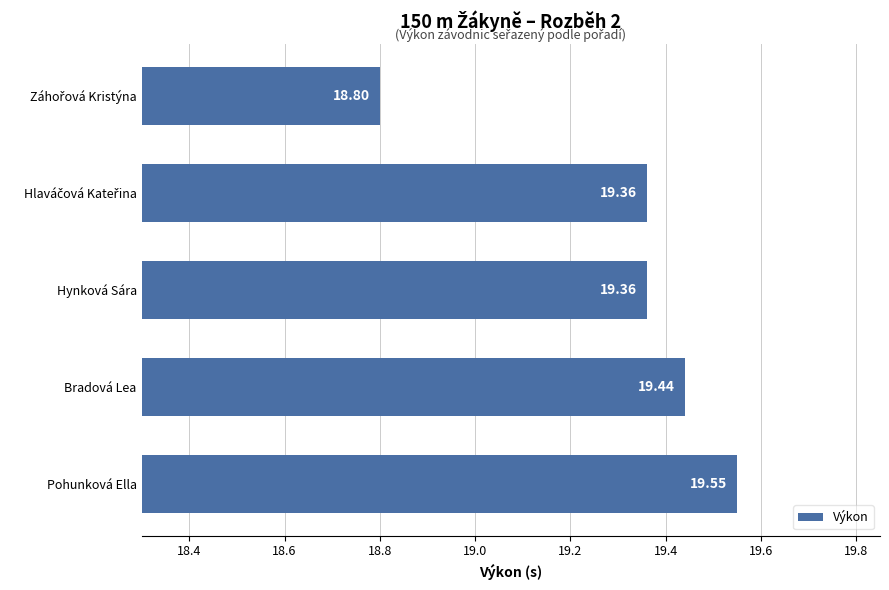

What is the sum of the values at Bradová Lea and Pohunková Ella?

39.0